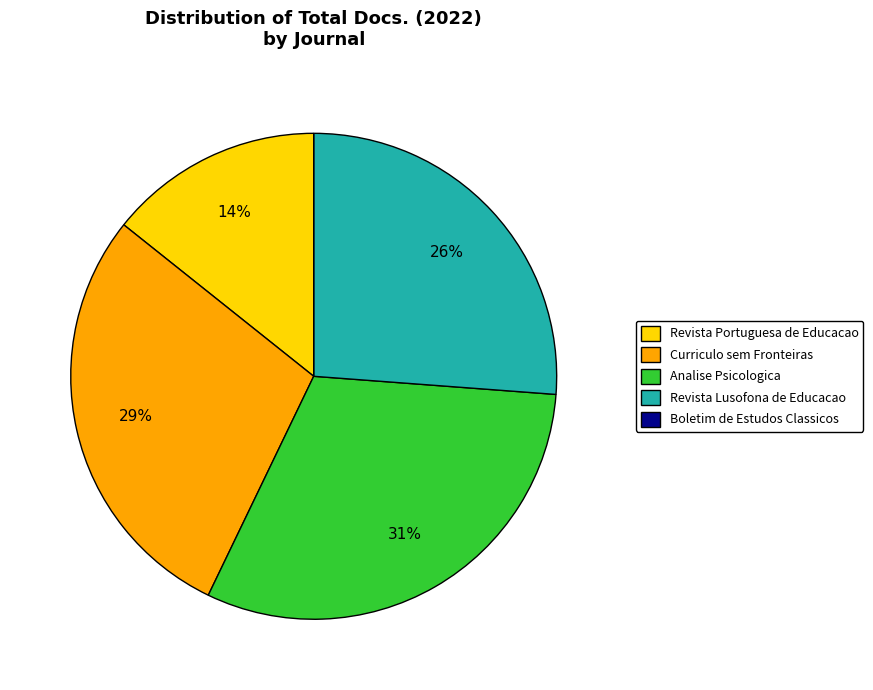

Which has a higher value, Revista Lusofona de Educacao or Curriculo sem Fronteiras?

Curriculo sem Fronteiras